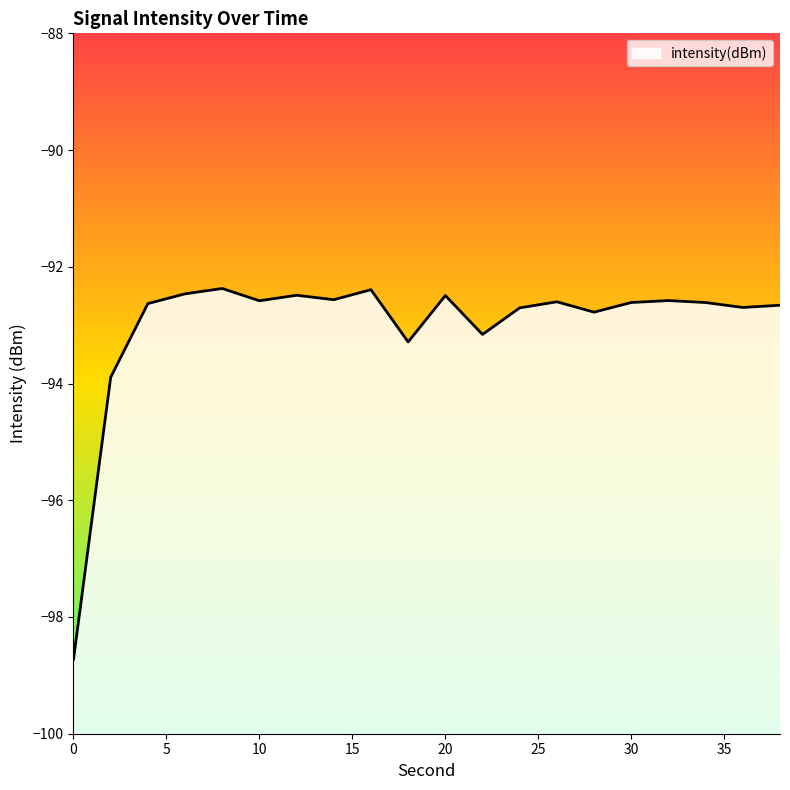

What value does the data have at 14?

-92.6